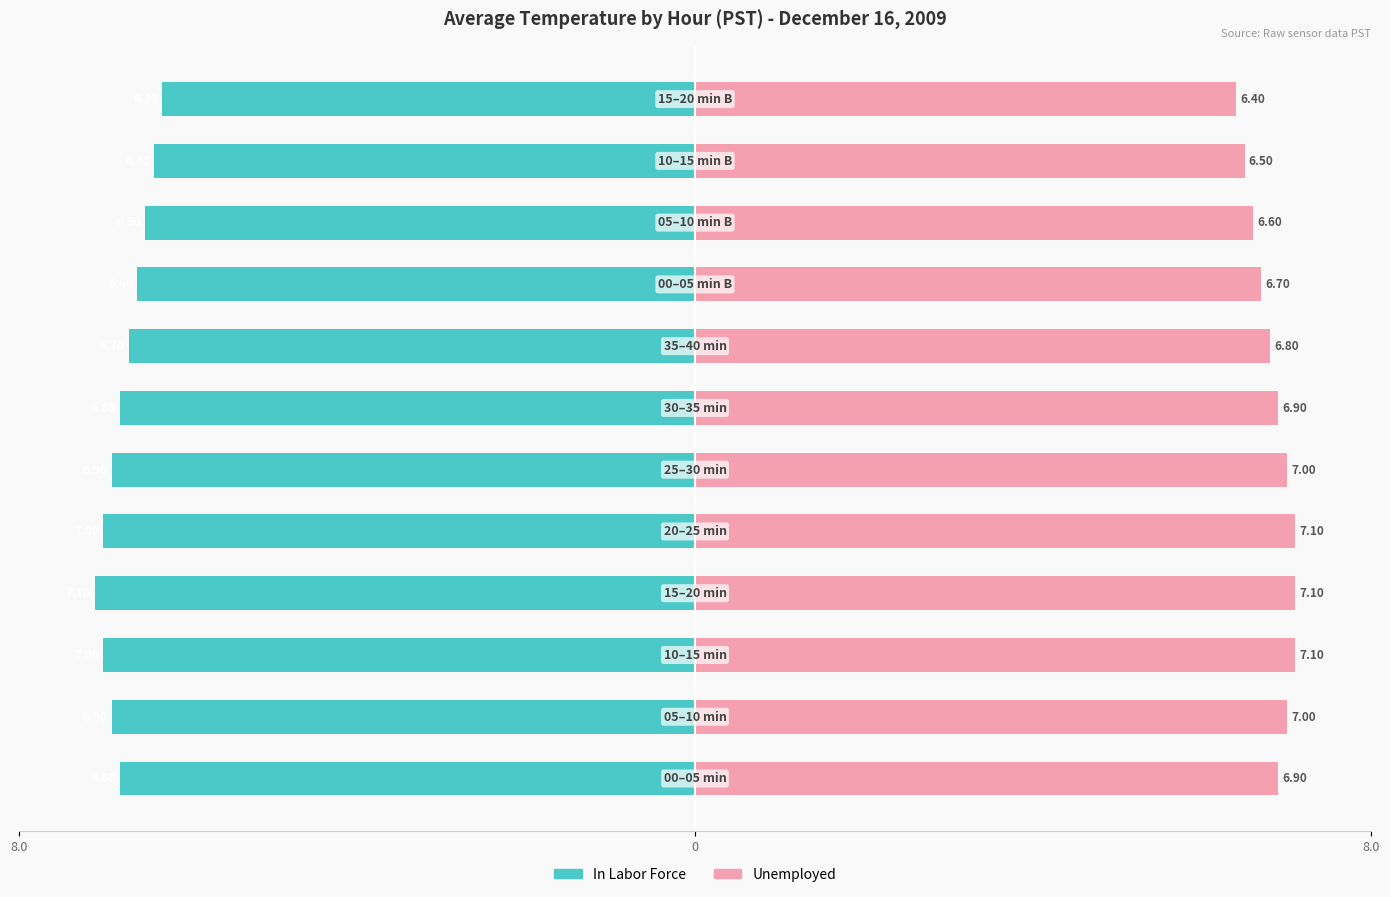

What is the total value across all series at 6?

13.7